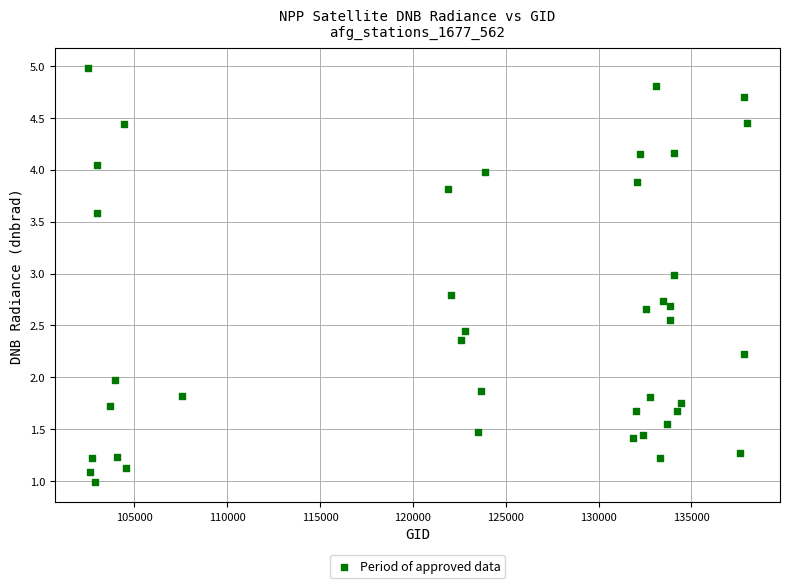

What is the range of Y values (max minus min)?

4.0